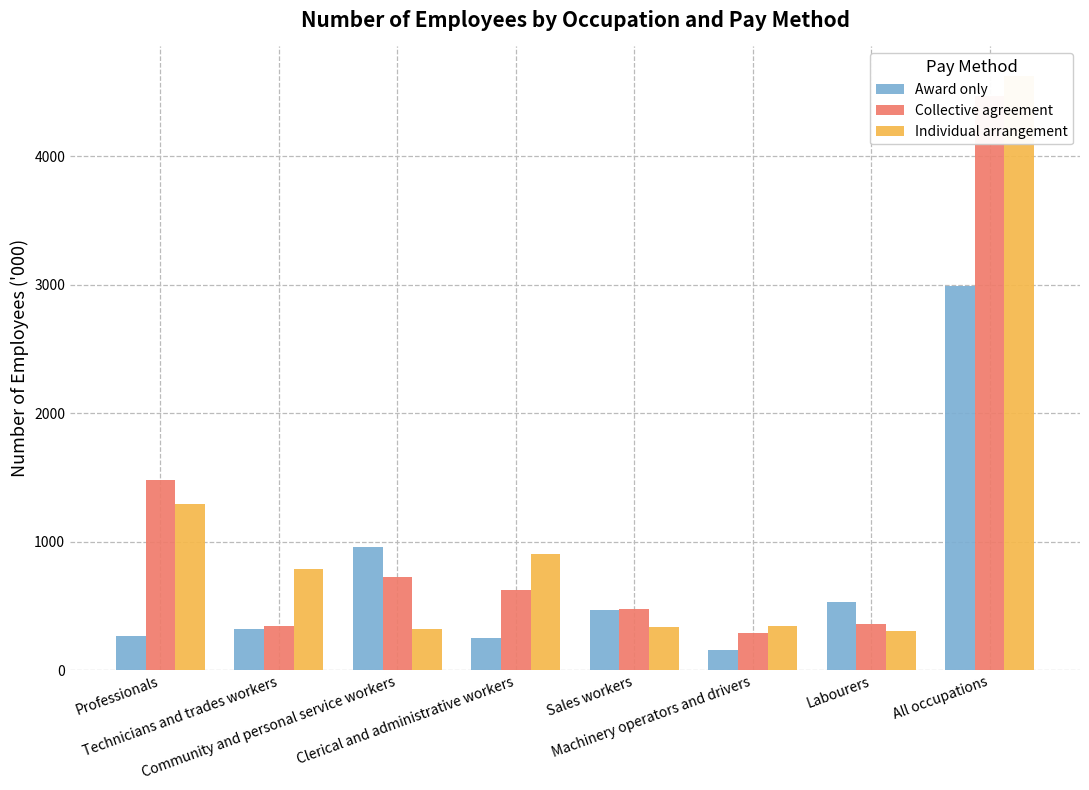

What is the label of the 4th bar from the right?

Sales workers